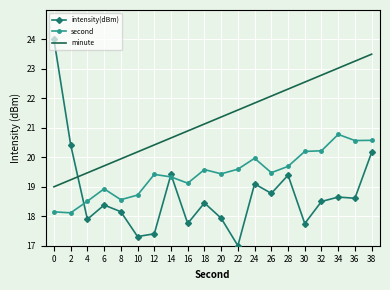

How many intersections are there between minute and intensity(dBm)?

1